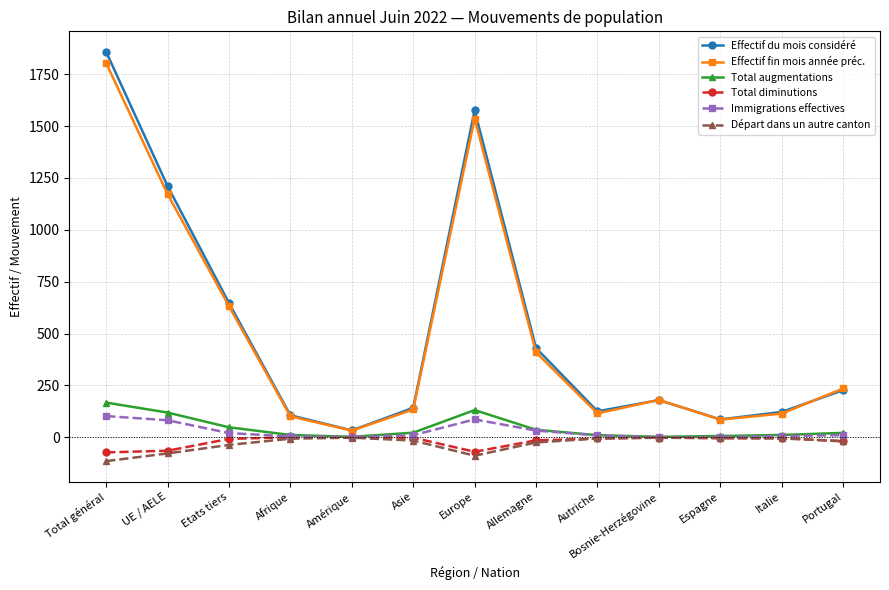

The value of Départ dans un autre canton at Italie is -6. True or false?

True